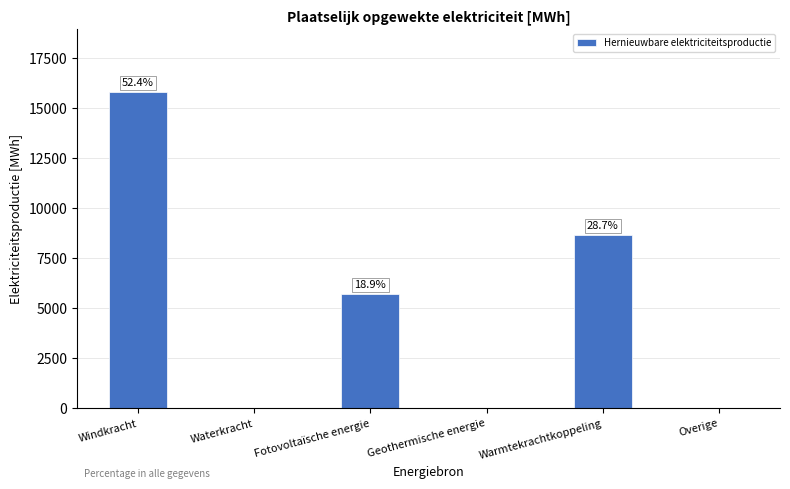

Reading left to right, list all the values displayed in this chart.

Windkracht=15793.6	Waterkracht=0.0	Fotovoltaïsche energie=5698.7	Geothermische energie=0.0	Warmtekrachtkoppeling=8649.0	Overige=0.0